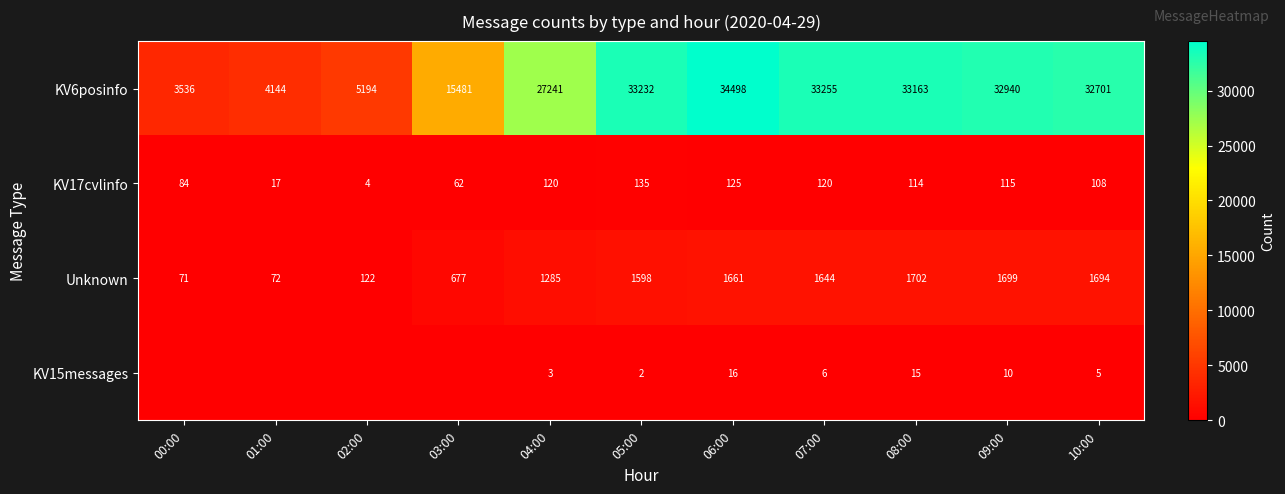

Count the number of data series in this chart.

4